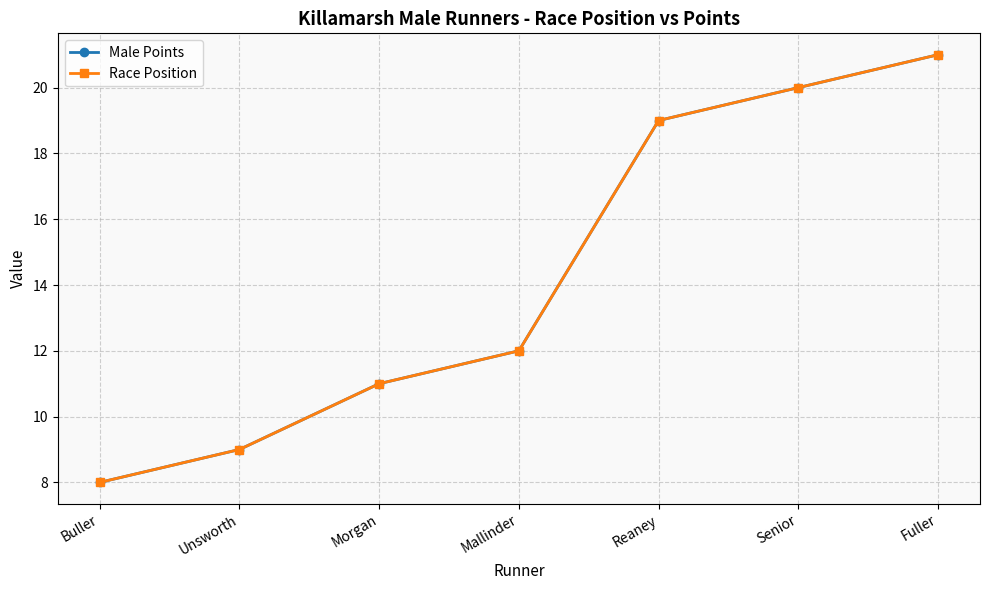

Which series has the largest range (max minus min)?

Male Points